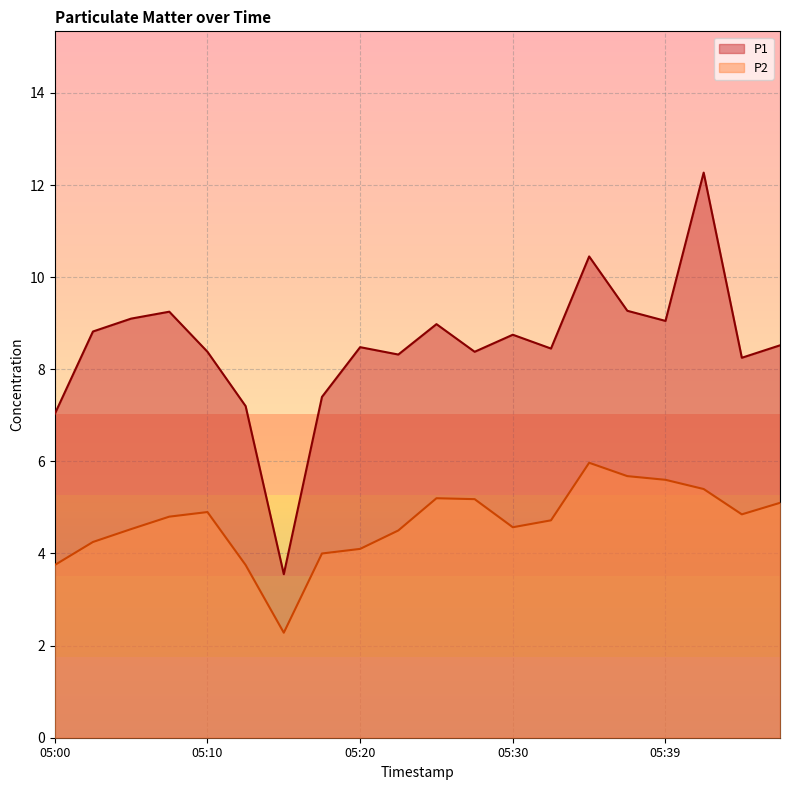

Is it true that P2 equals 3.8 at 05:00?

True